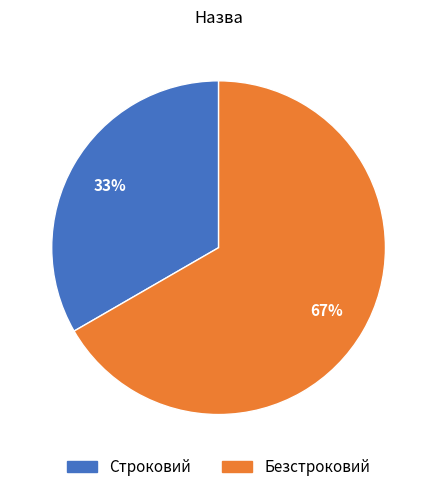

True or false: Безстроковий accounts for 59% of the total.

False